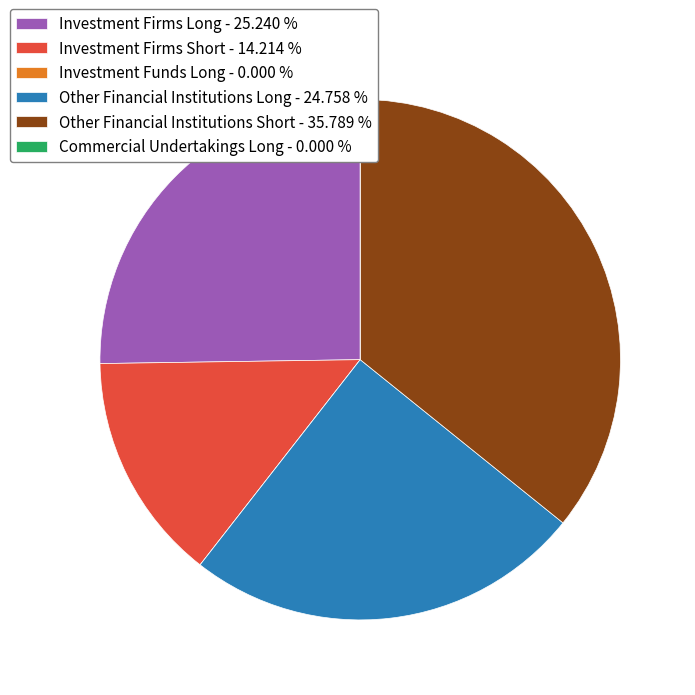

Is there a majority slice in this chart?

No